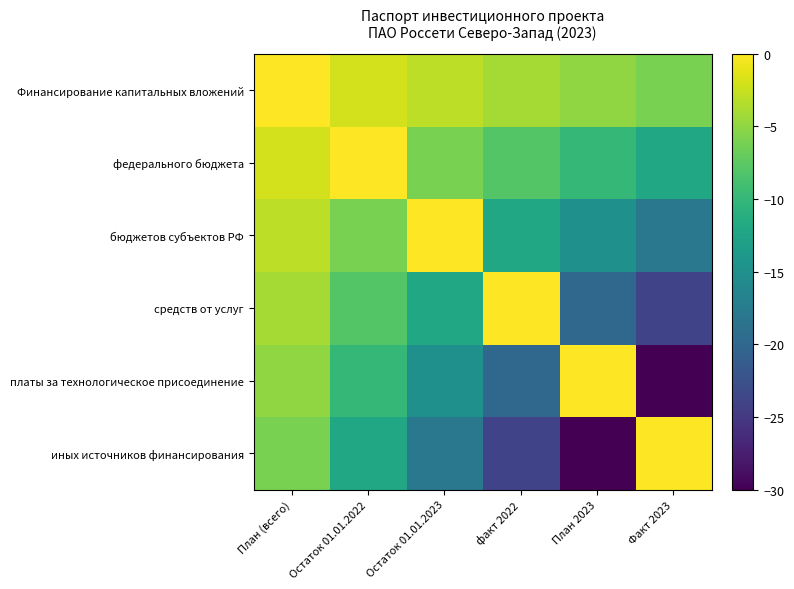

Which series has the largest range (max minus min)?

платы за технологическое присоединение